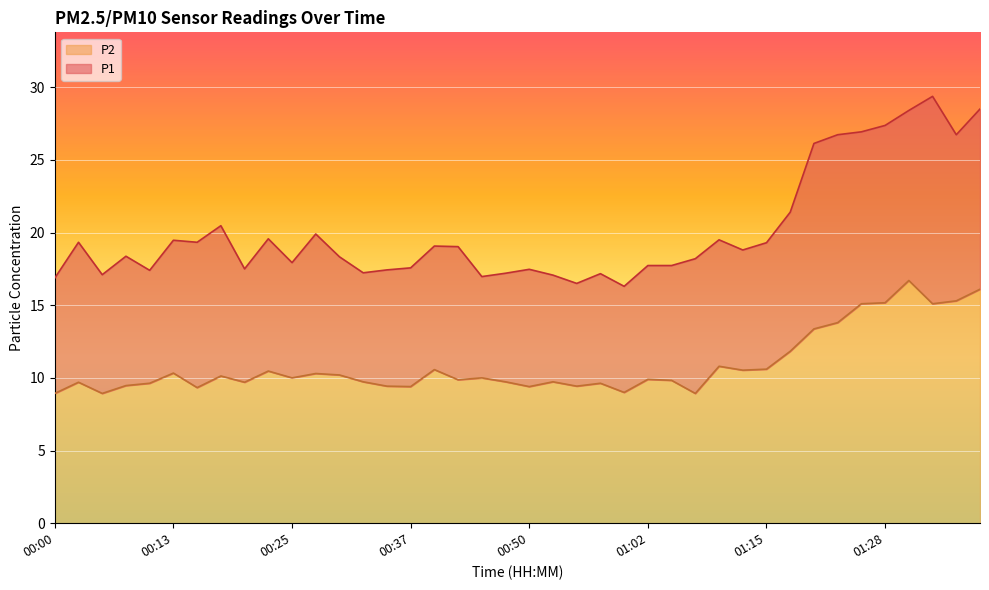

At which category does the chart reach its peak across all series?

01:33